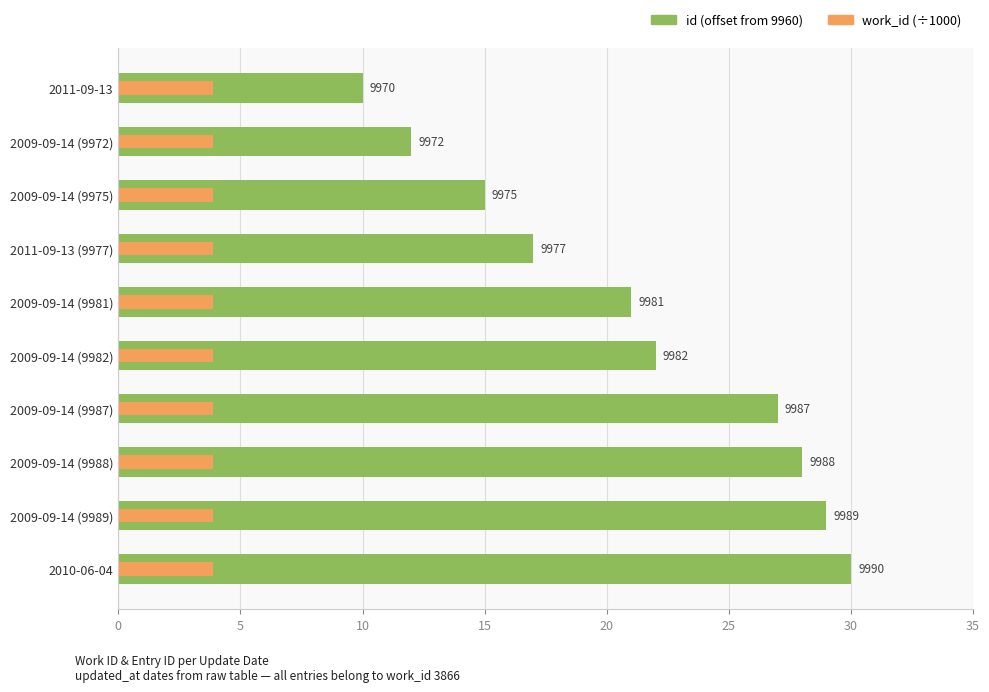

True or false: id (offset from 9960) has a value of 15.4 at 2011-09-13.

False